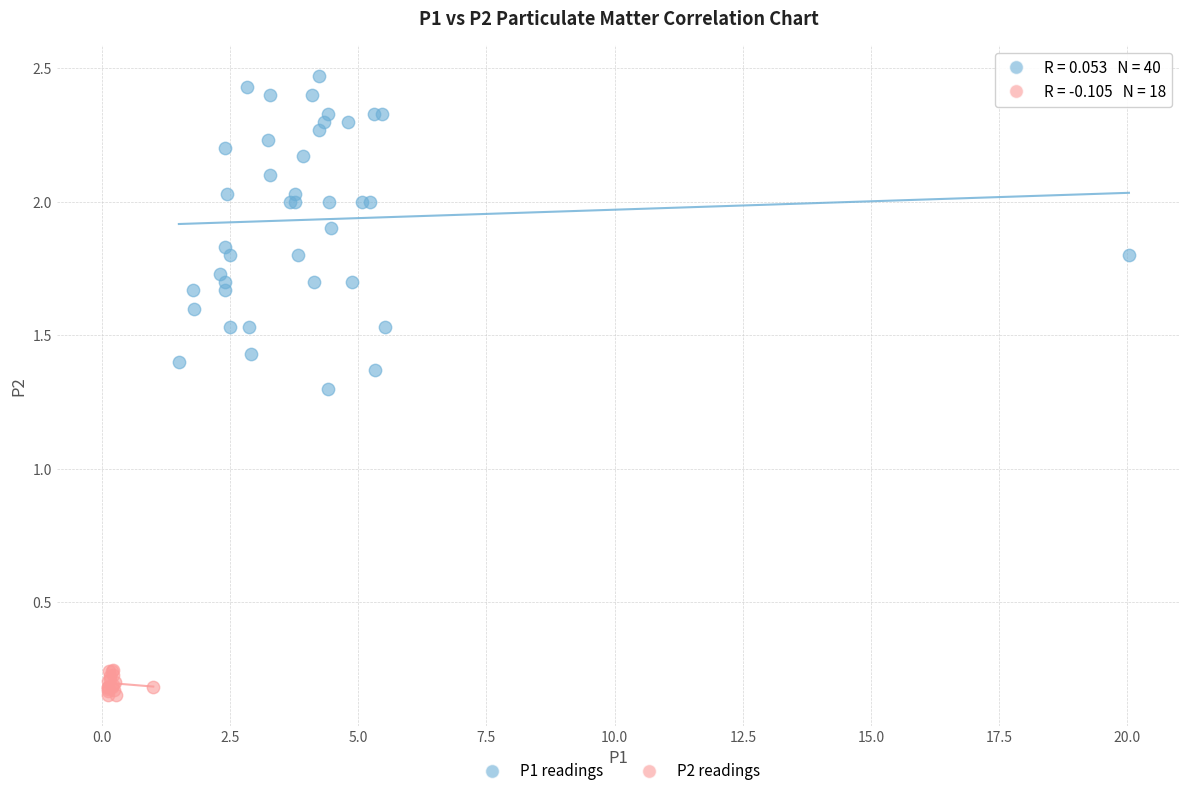

Which series contains the lowest Y value?

P2 readings